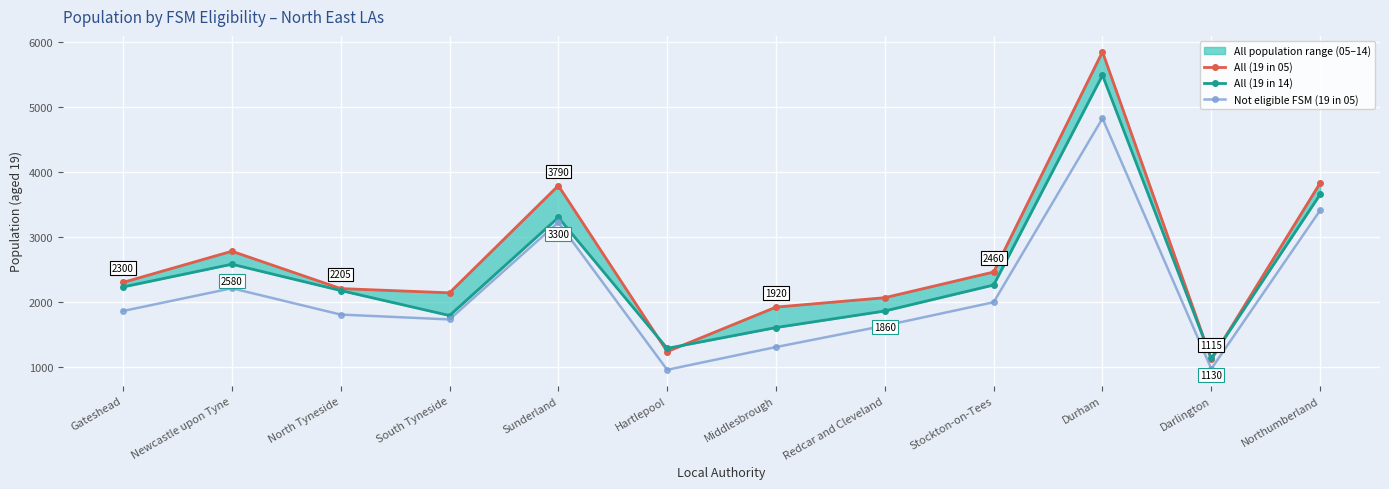

What is the greatest value displayed?

5850